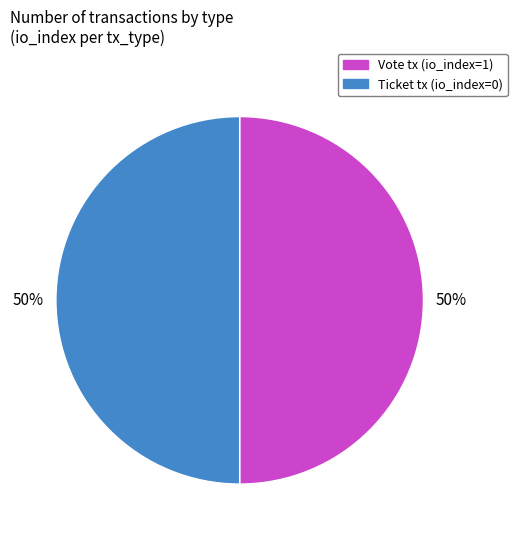

To the nearest percent, what percentage of the pie is Vote tx (io_index=1)?

50%